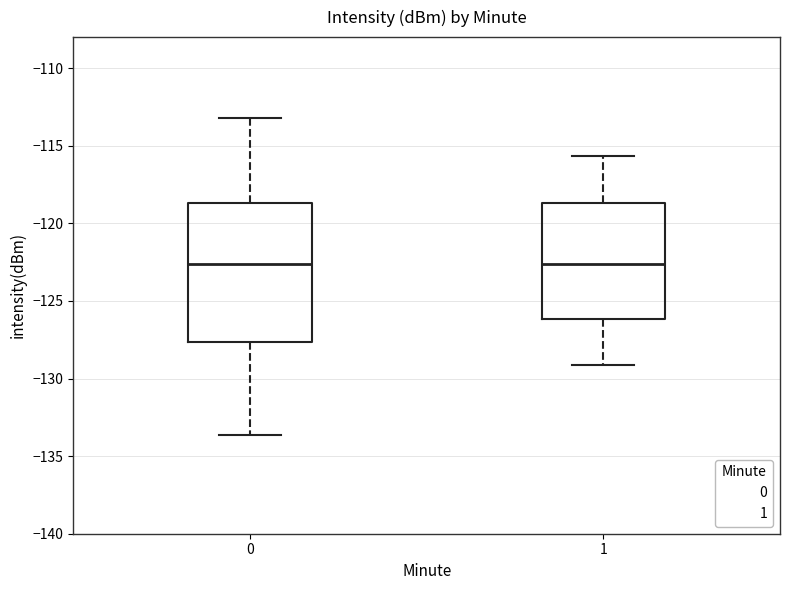

Which box is the tallest, from its lower edge to its upper edge?

0